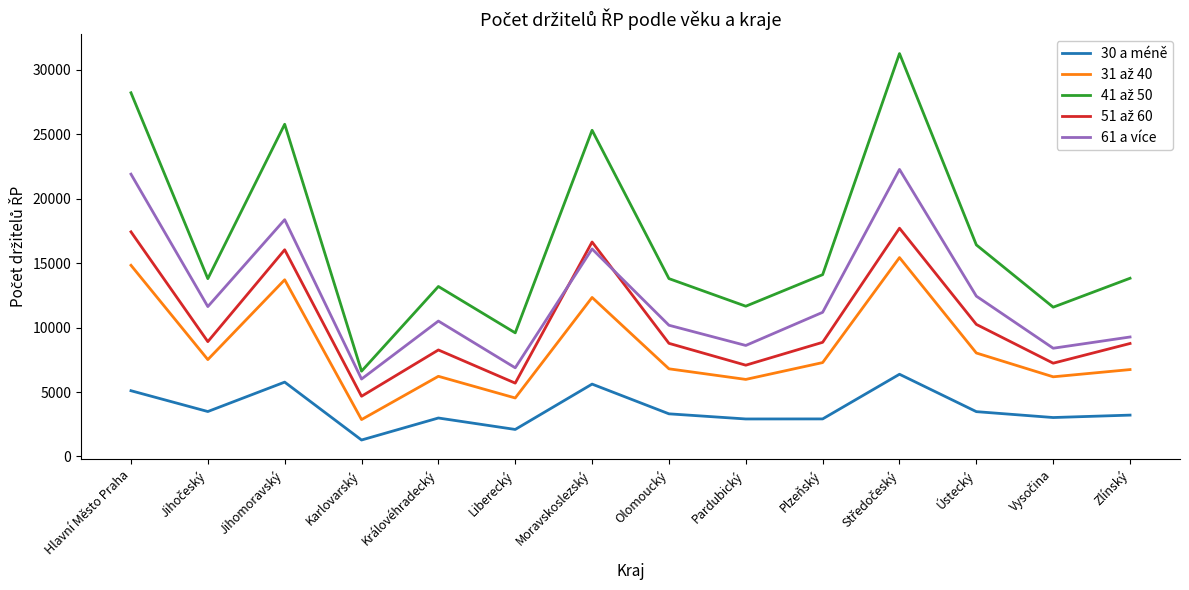

True or false: 30 a méně and 61 a více intersect in this chart.

False